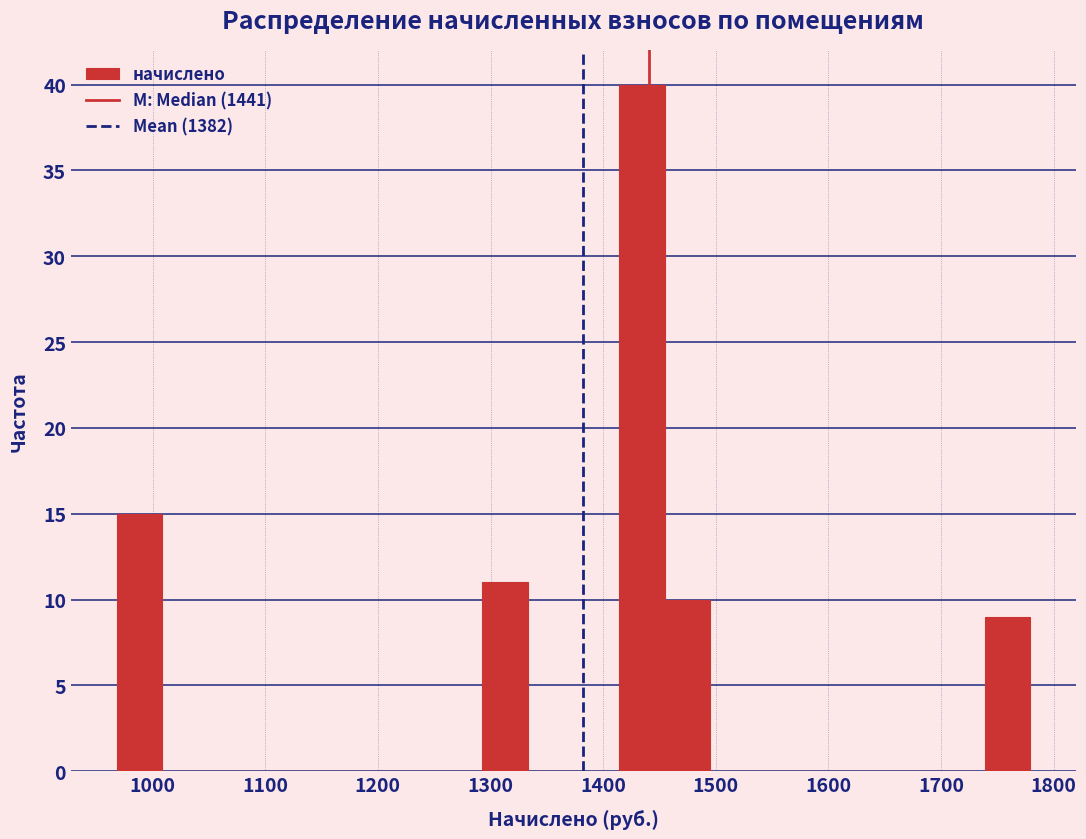

What is the height of the bar covering 1410 to 1450 on the x-axis? Neither the bar edges nor the heights are printed on the chart, so give them approximately, as read against the axes.

40